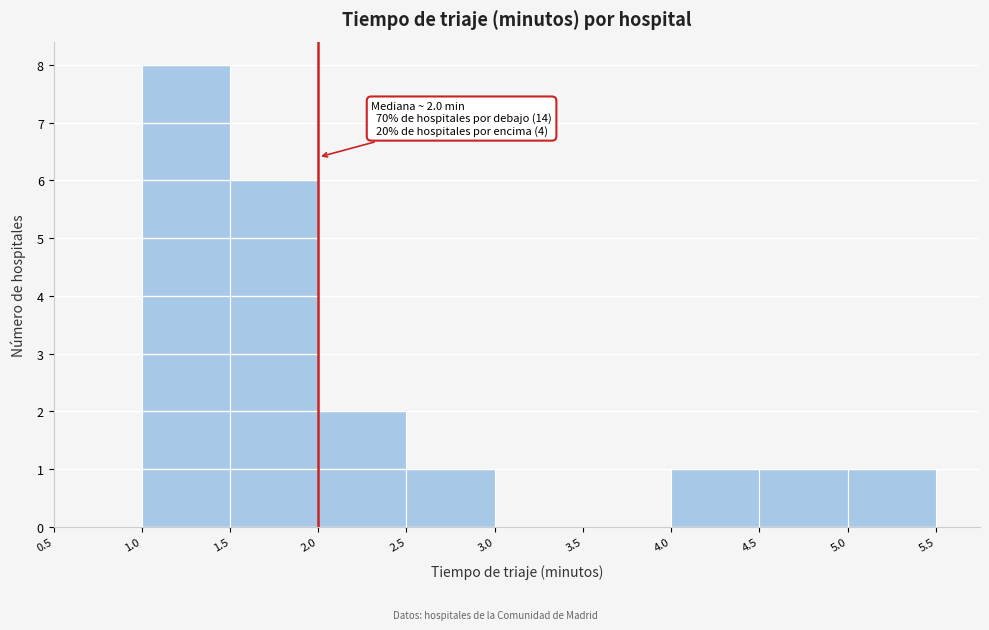

Which range on the x-axis has the tallest bar?

1.0 to 1.5